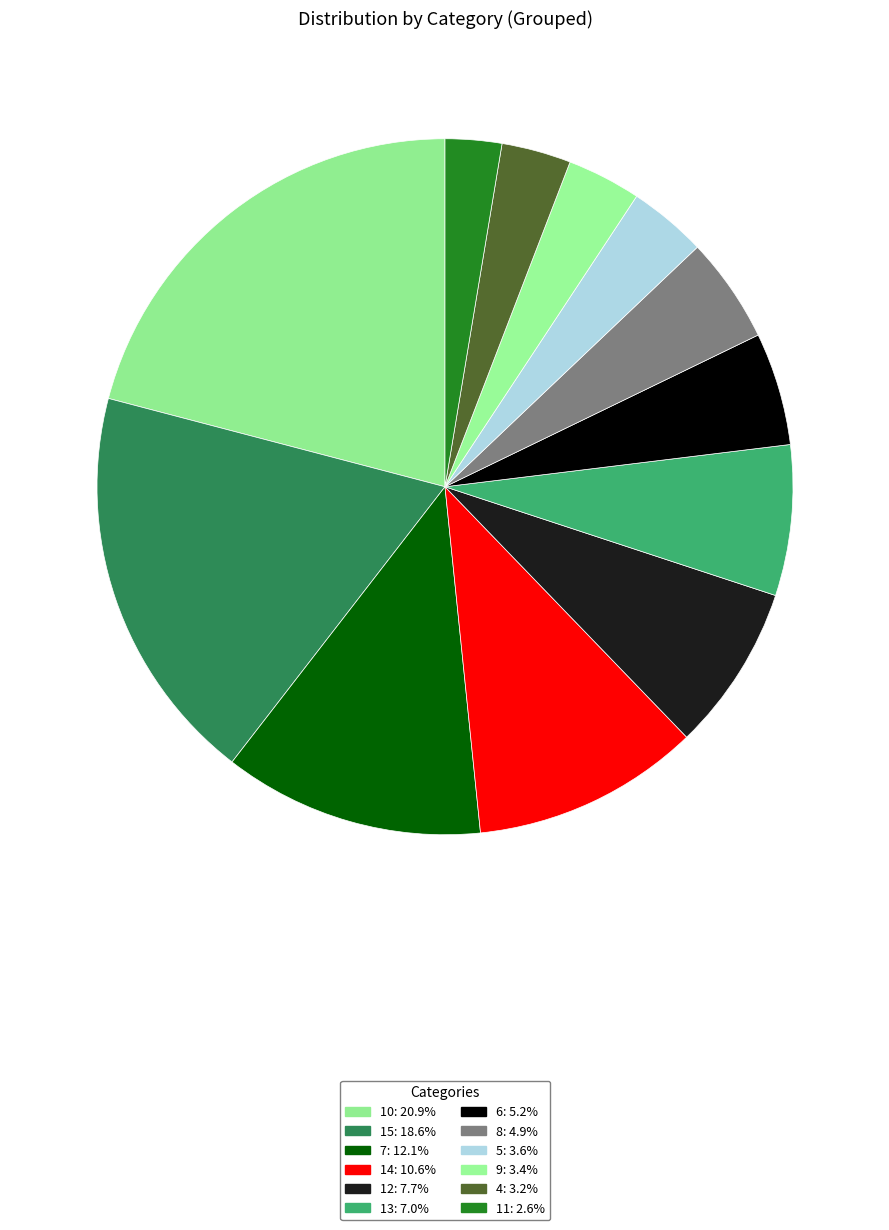

Count the number of slices in the pie.

12